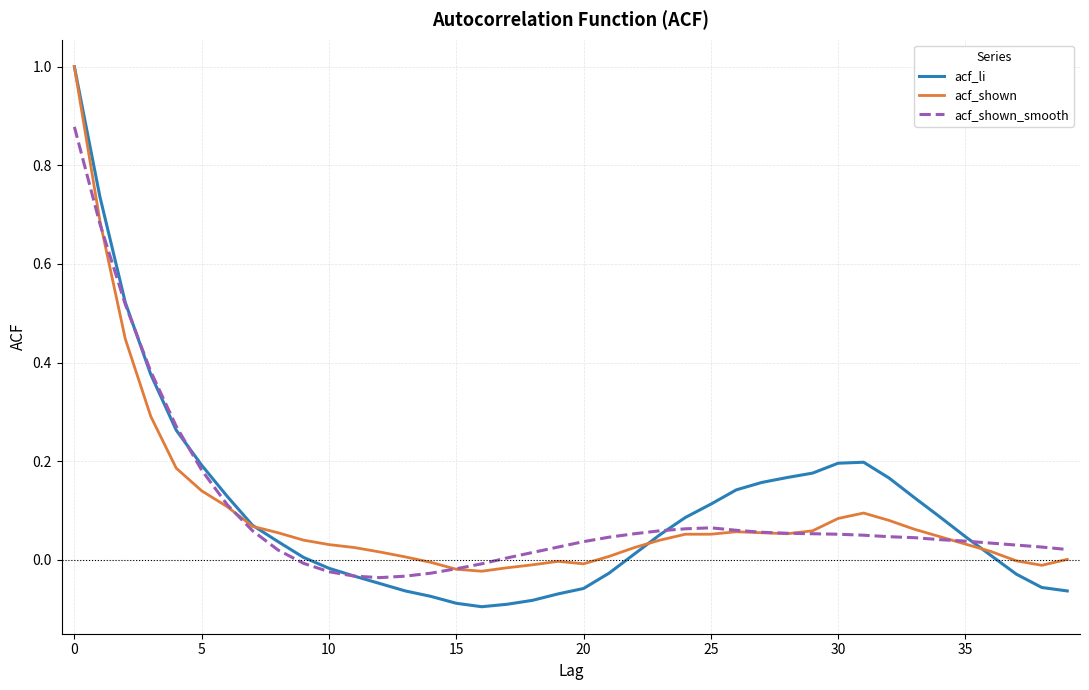

What is the maximum value for acf_li?

1.0